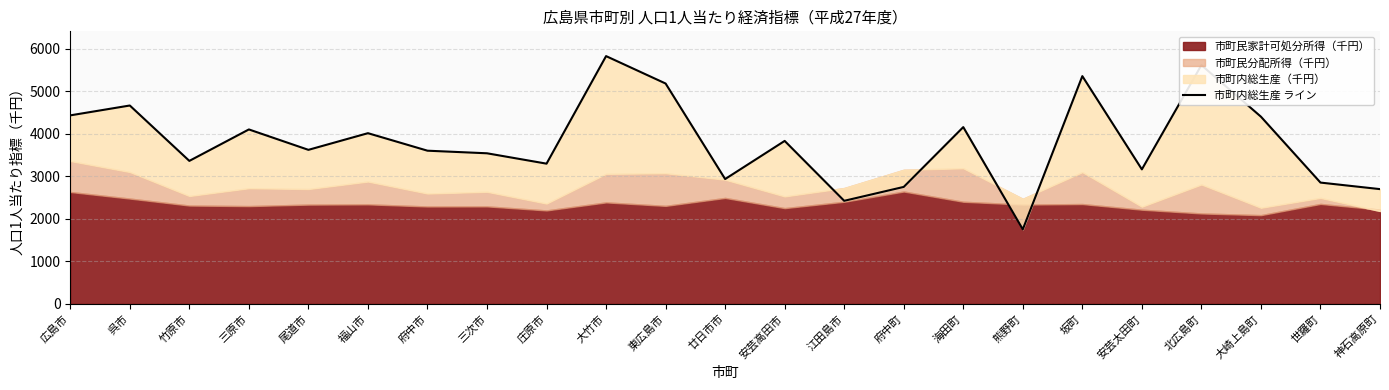

Count the number of values greater than 3622.

11